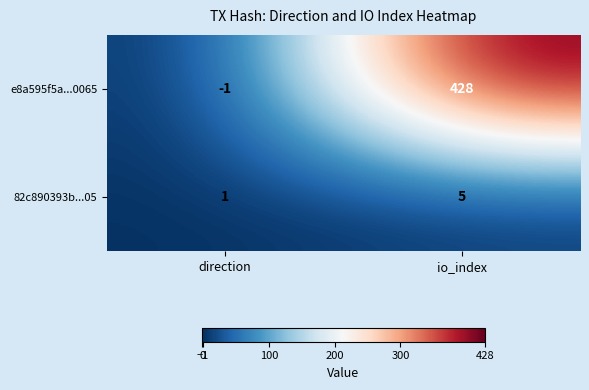

At which category is the sum across all series the highest?

io_index